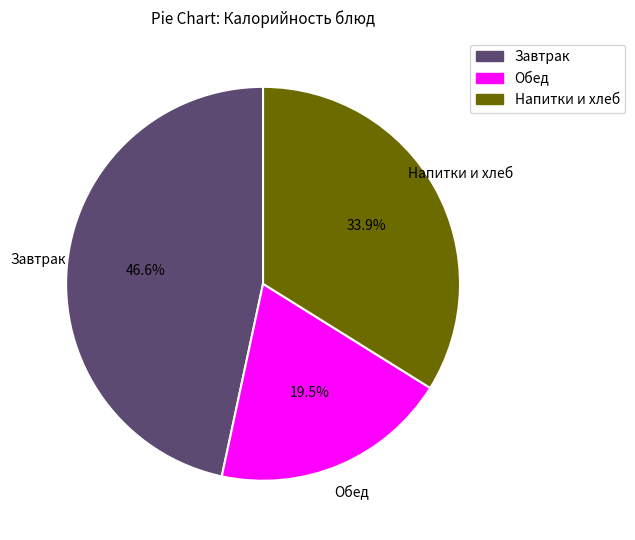

Is there any slice that represents more than half of the pie?

No